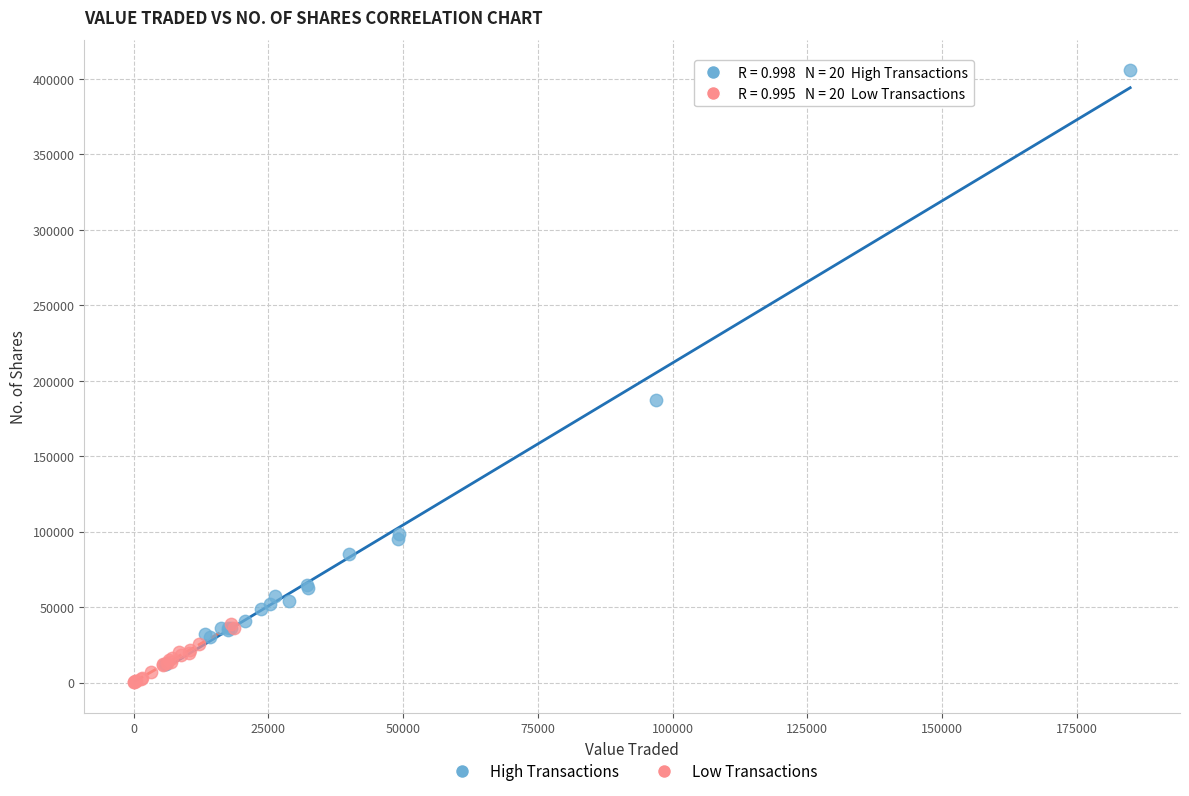

Which series contains the lowest Y value?

Low Transactions